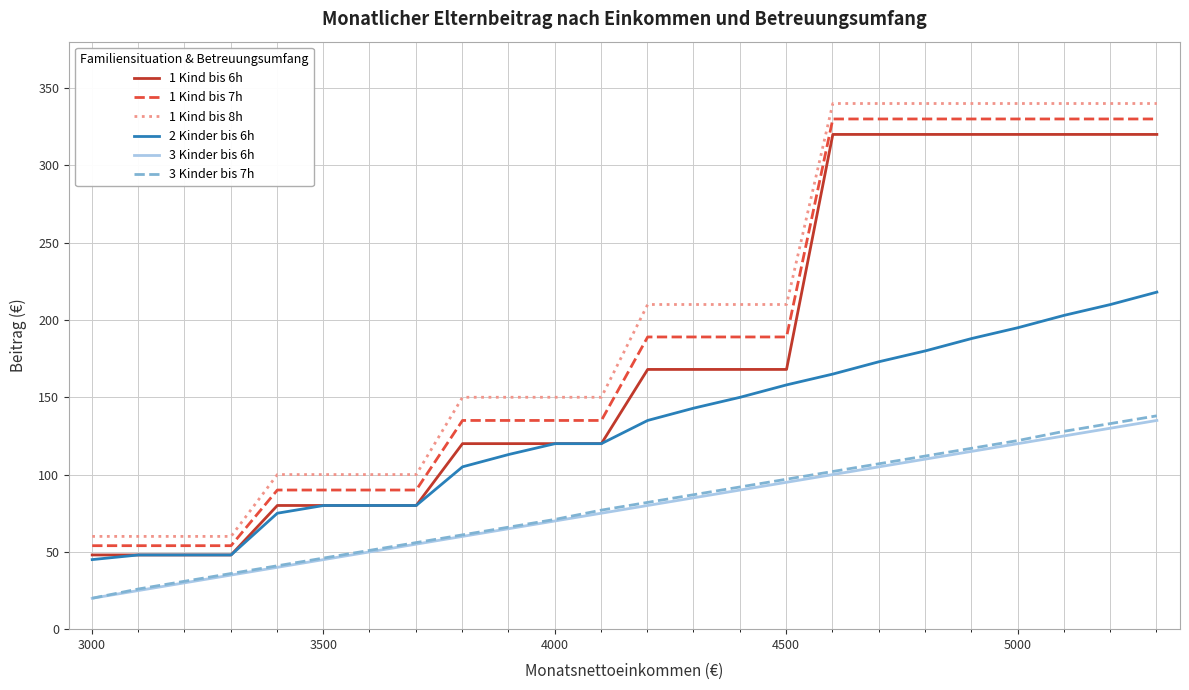

True or false: 3 Kinder bis 6h and 2 Kinder bis 6h intersect in this chart.

False